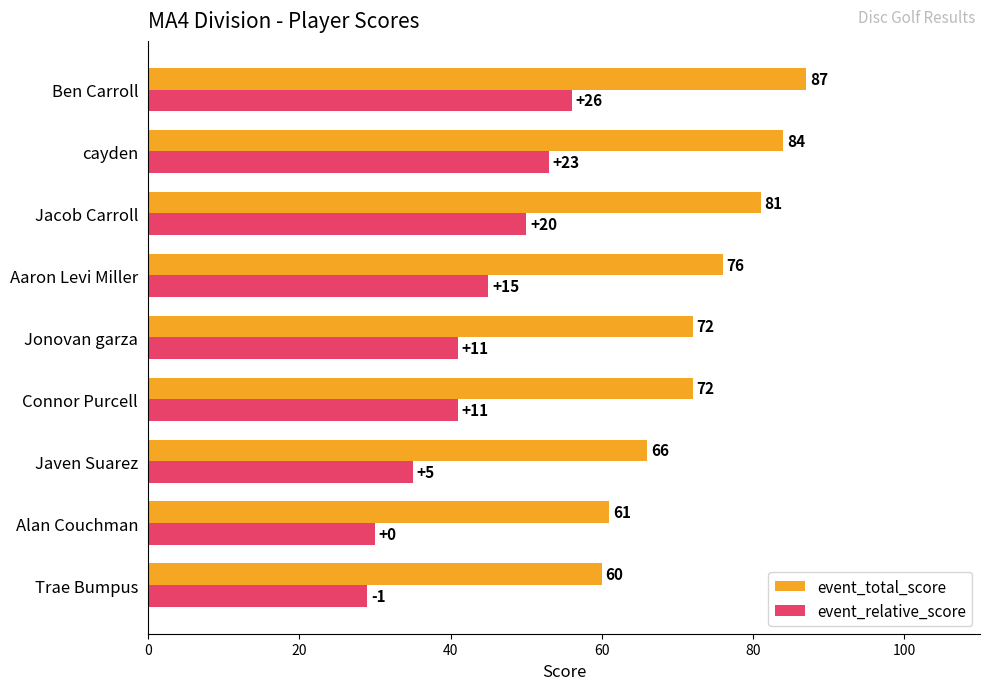

The event_relative_score series shows 53 at cayden. True or false?

True